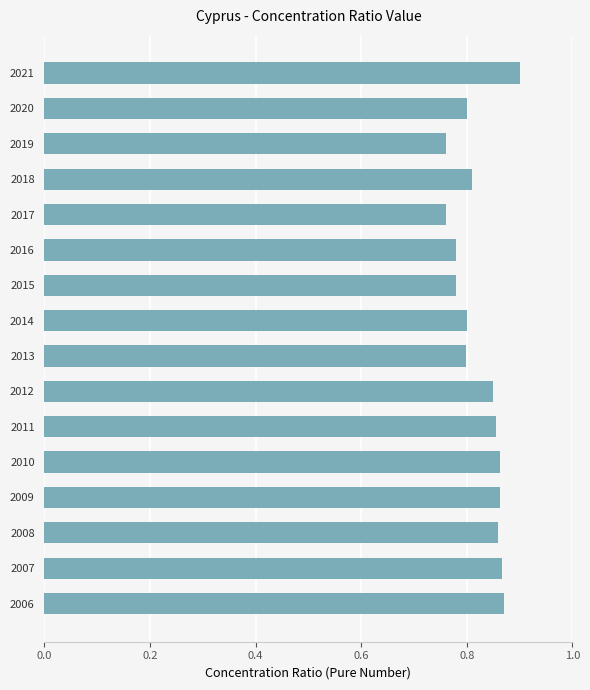

Is it true that the value at 2009 is 0.4?

False